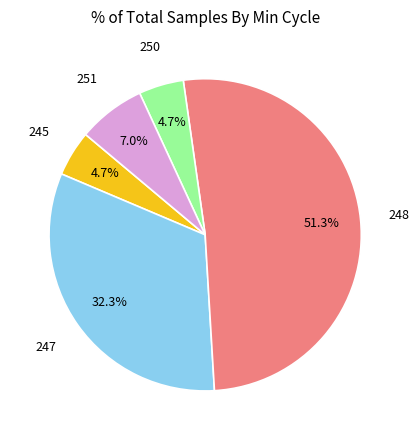

Between 248 and 245, which is larger?

248